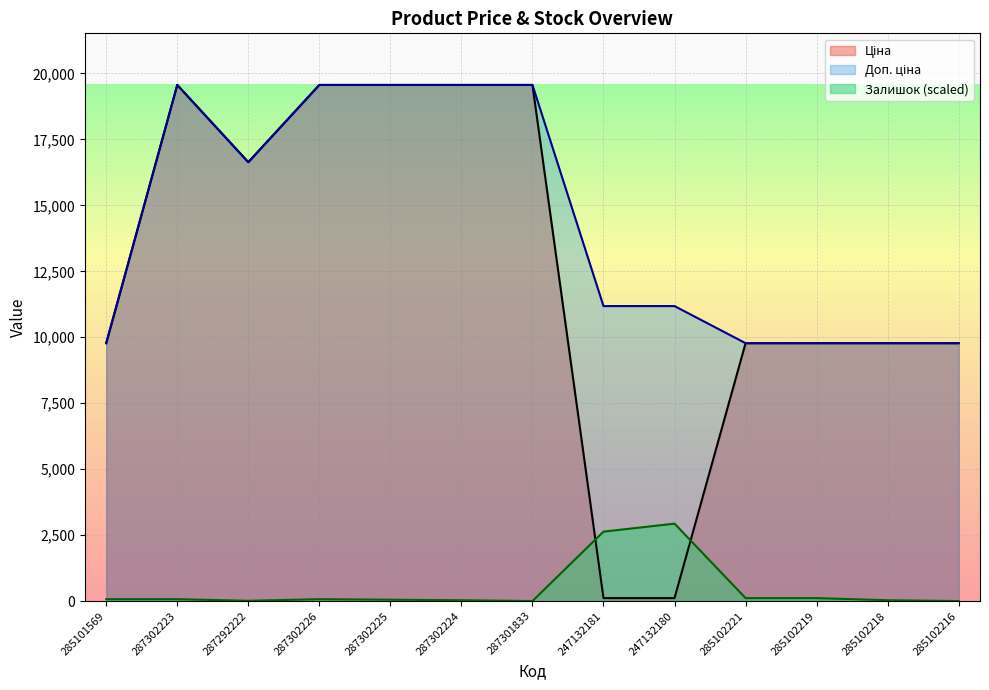

What is the highest value of the Ціна series?

19564.9